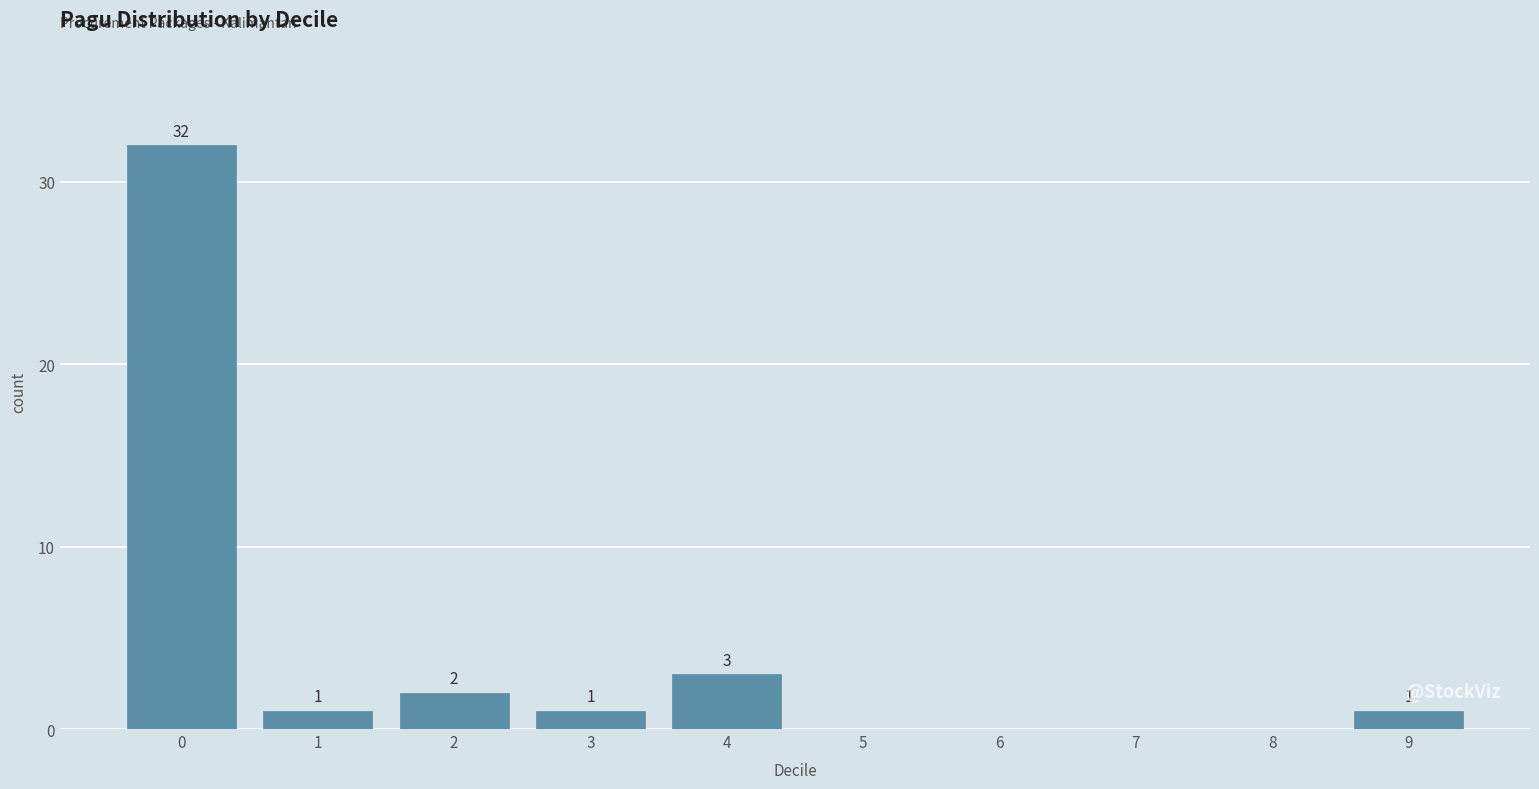

Reading left to right, extract all data points from this chart.

0=32	1=1	2=2	3=1	4=3	5=0	6=0	7=0	8=0	9=1